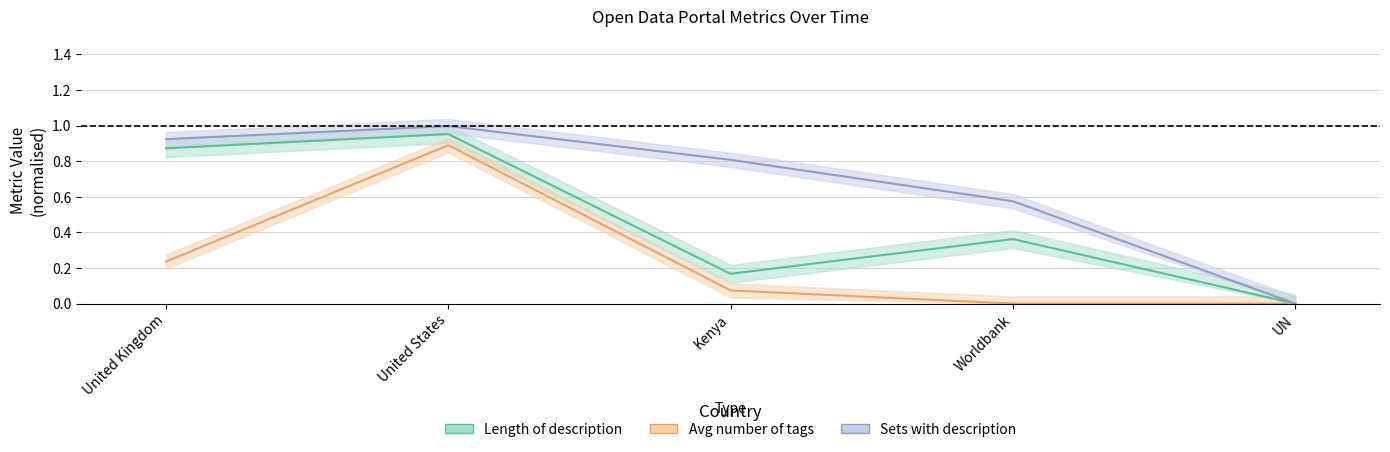

How many lines are shown in the chart?

3